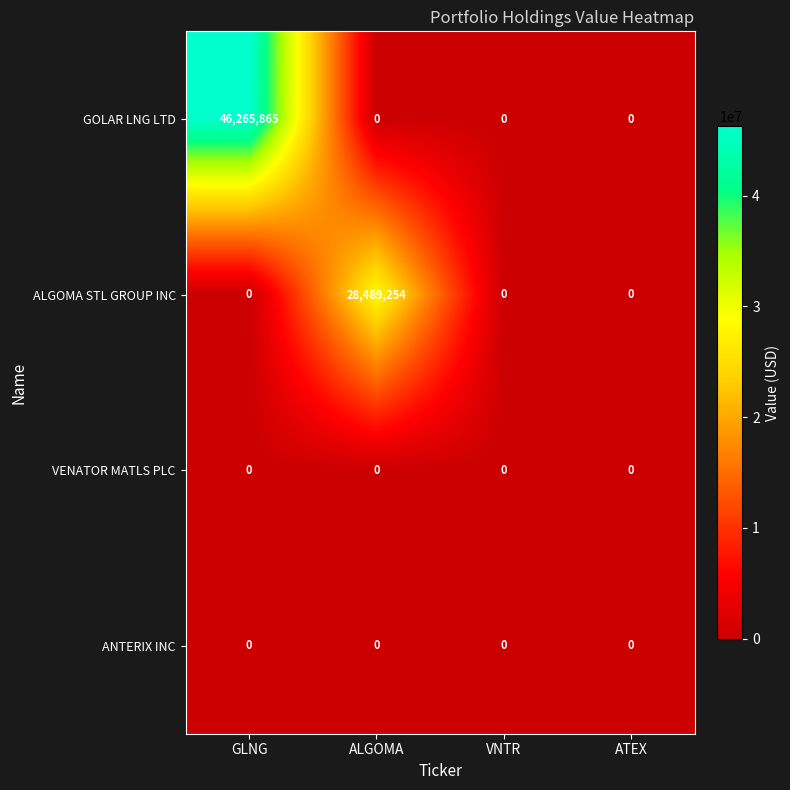

Which series has the largest total across all categories?

GOLAR LNG LTD